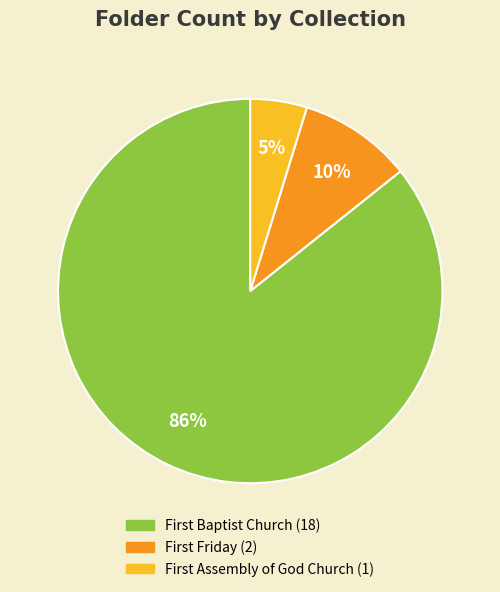

Is there any slice that represents more than half of the pie?

Yes